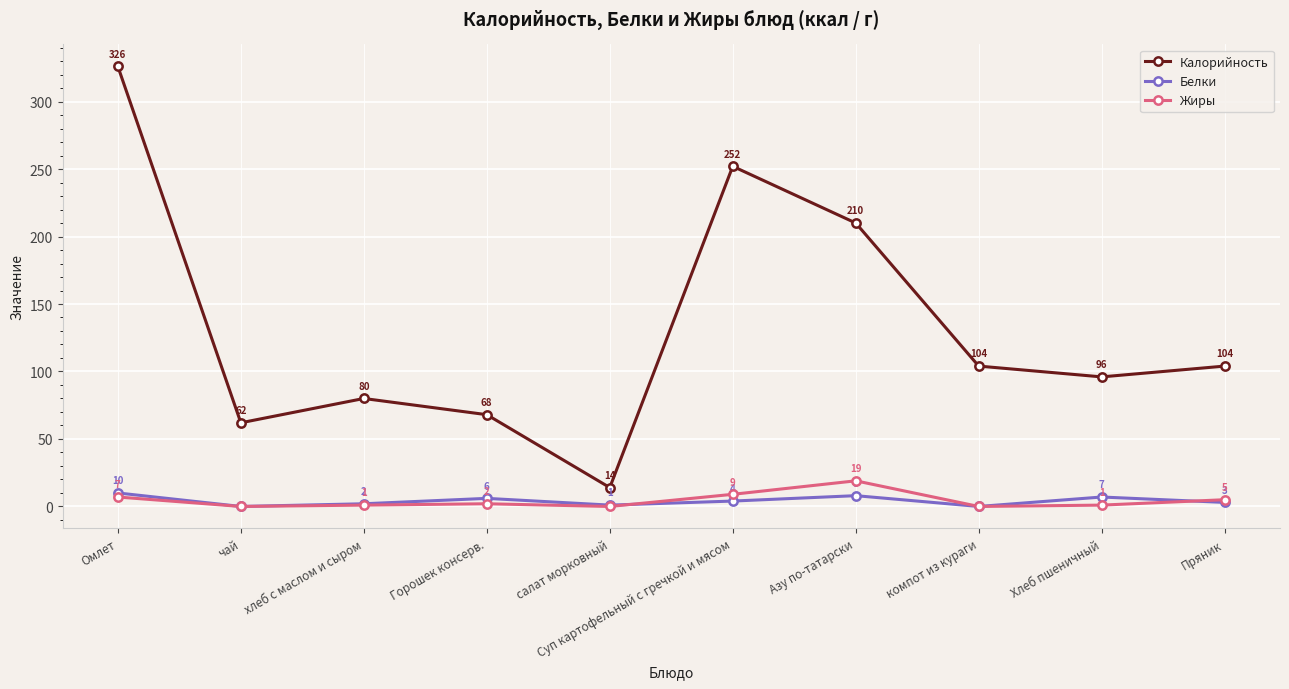

Where is Жиры nearest to the value 9?

Суп картофельный с гречкой и мясом